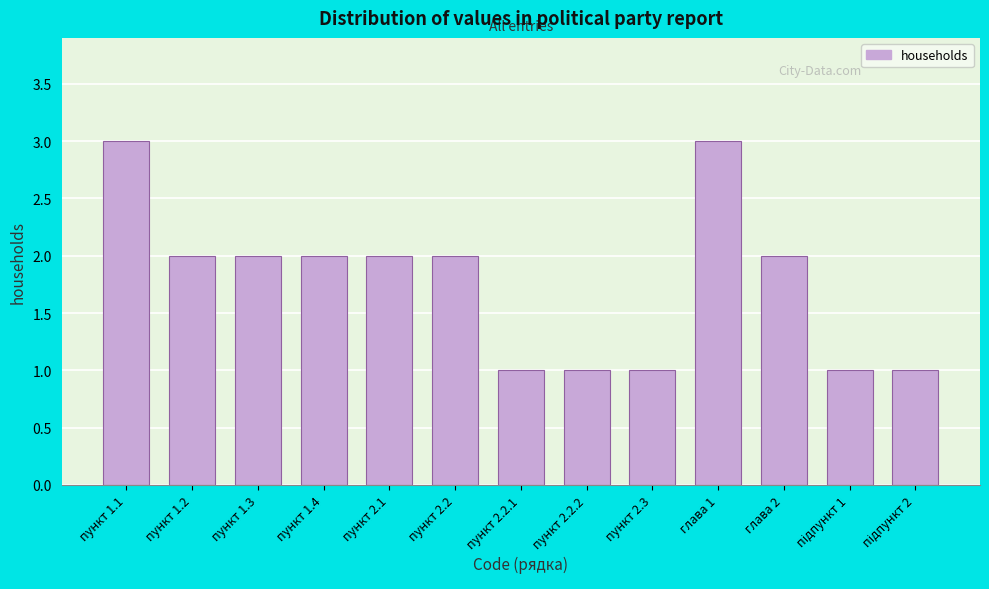

Reading left to right, extract all data points from this chart.

3	2	2	2	2	2	1	1	1	3	2	1	1